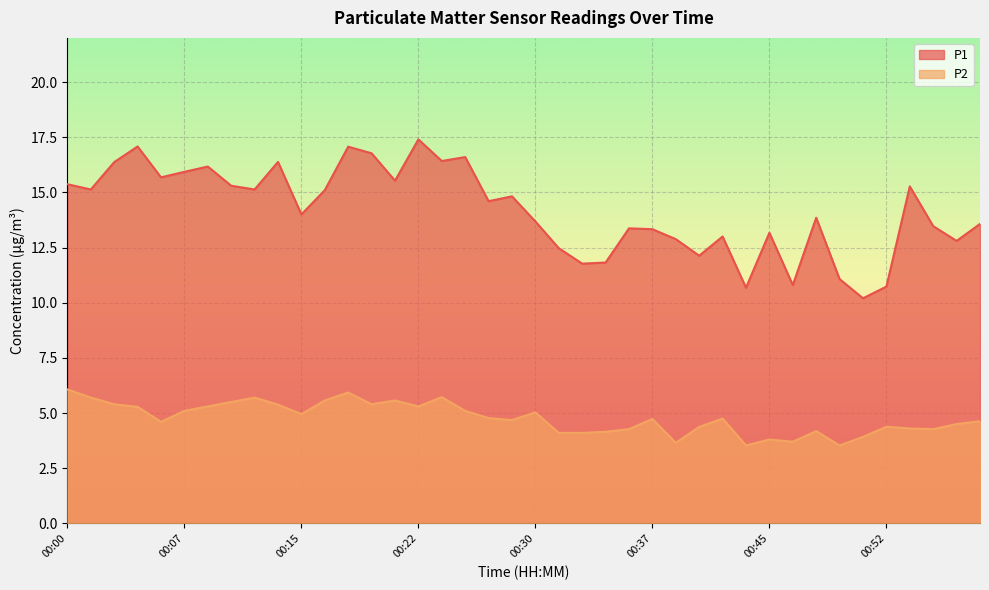

Which category has the highest value in the P2 series?

00:00